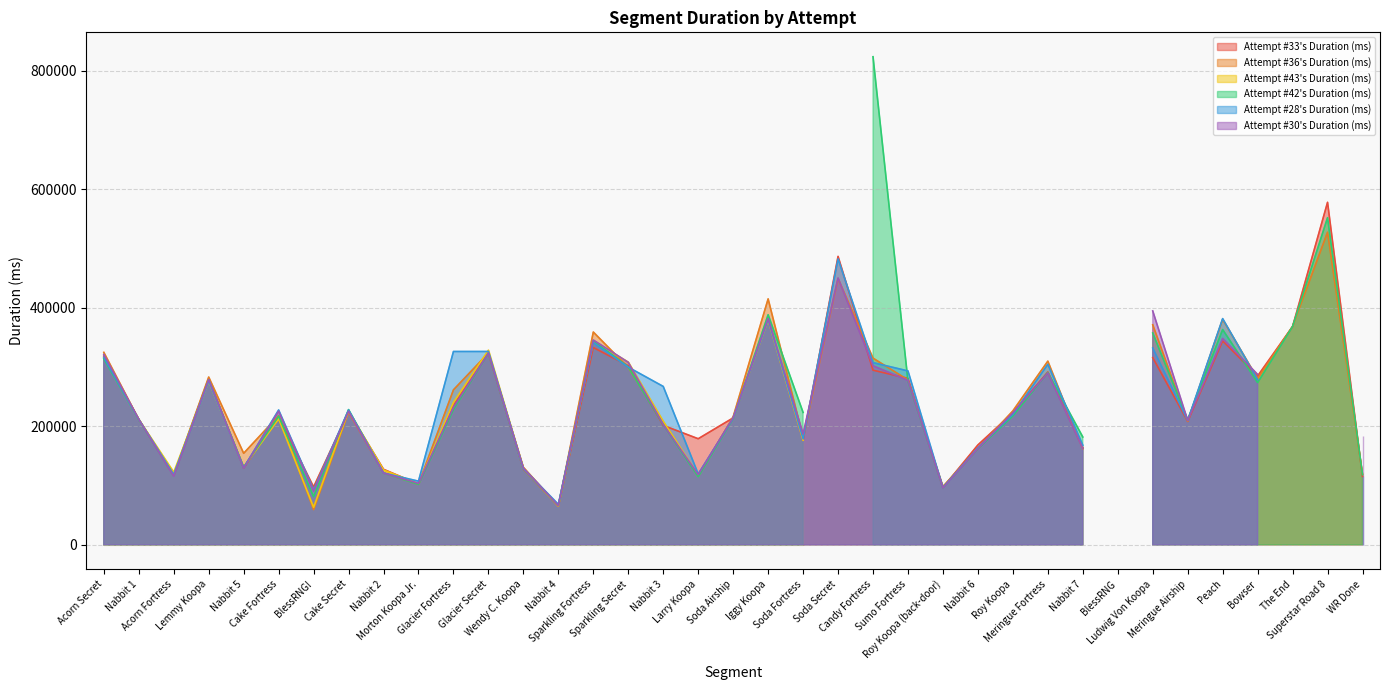

The Attempt #43's Duration (ms) series shows 208531 at Nabbit 3. True or false?

True